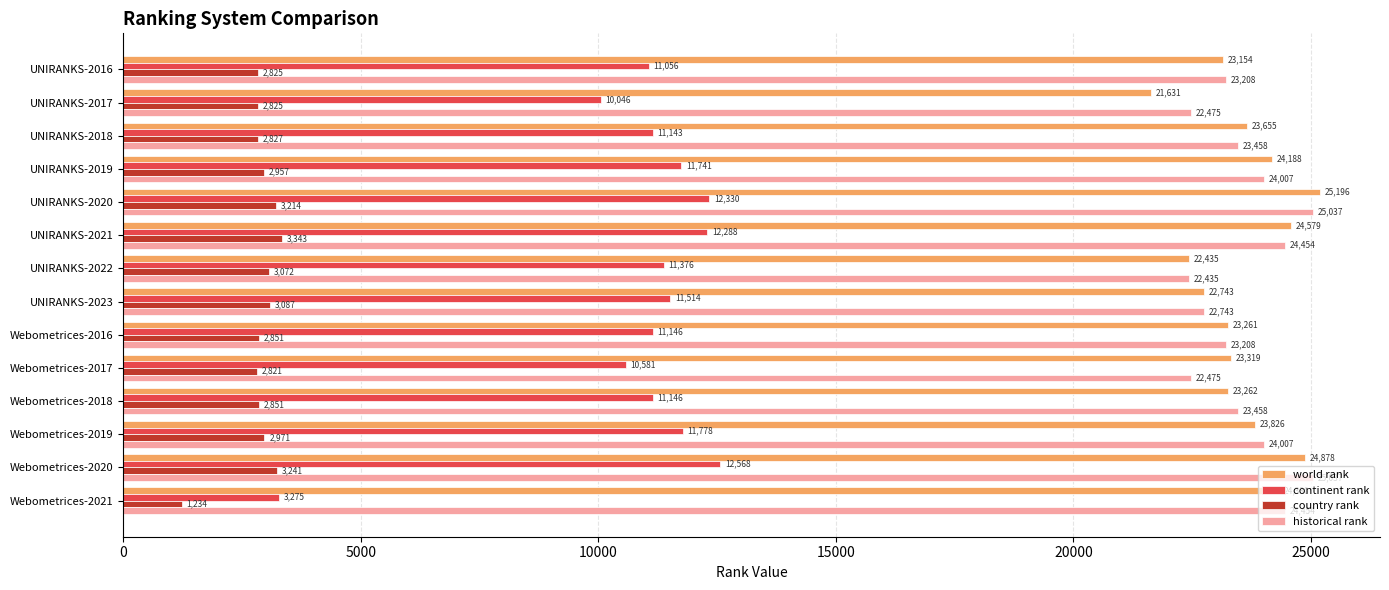

The value of world rank at Webometrices-2018 is 23262.0. True or false?

True